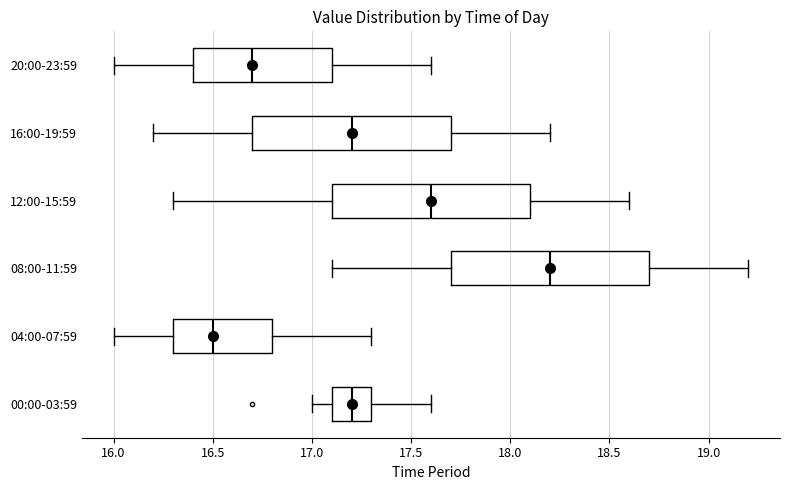

Which box has the furthest to the right median line?

08:00-11:59